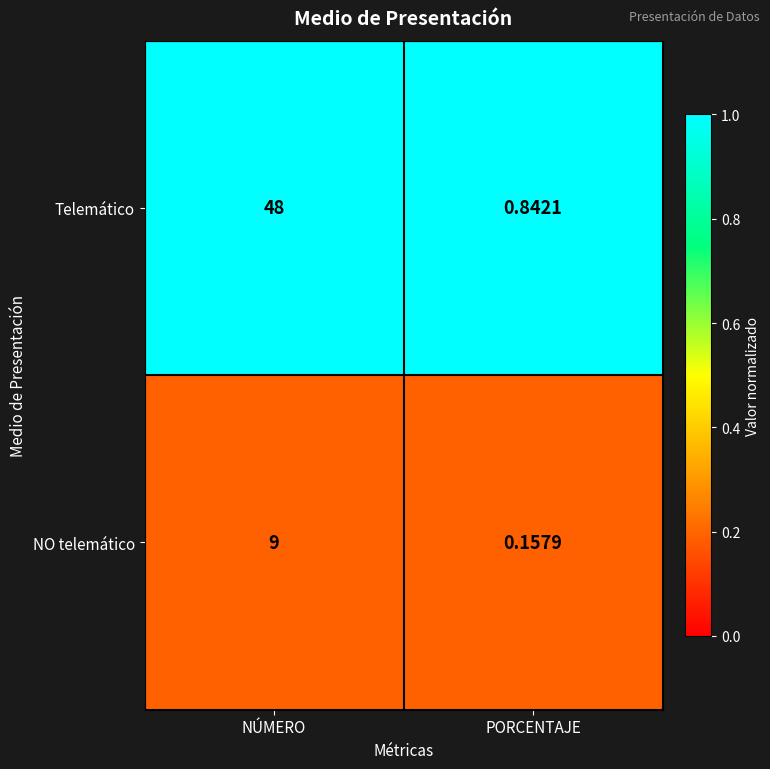

What is the total value across all series at PORCENTAJE?

1.0